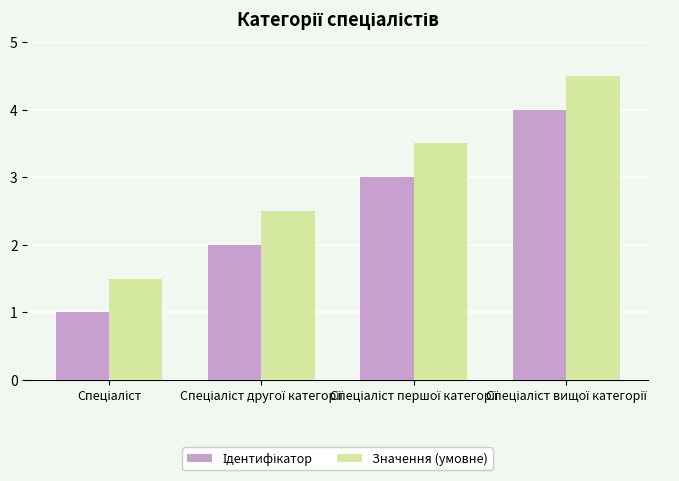

What is the smallest value displayed?

1.0